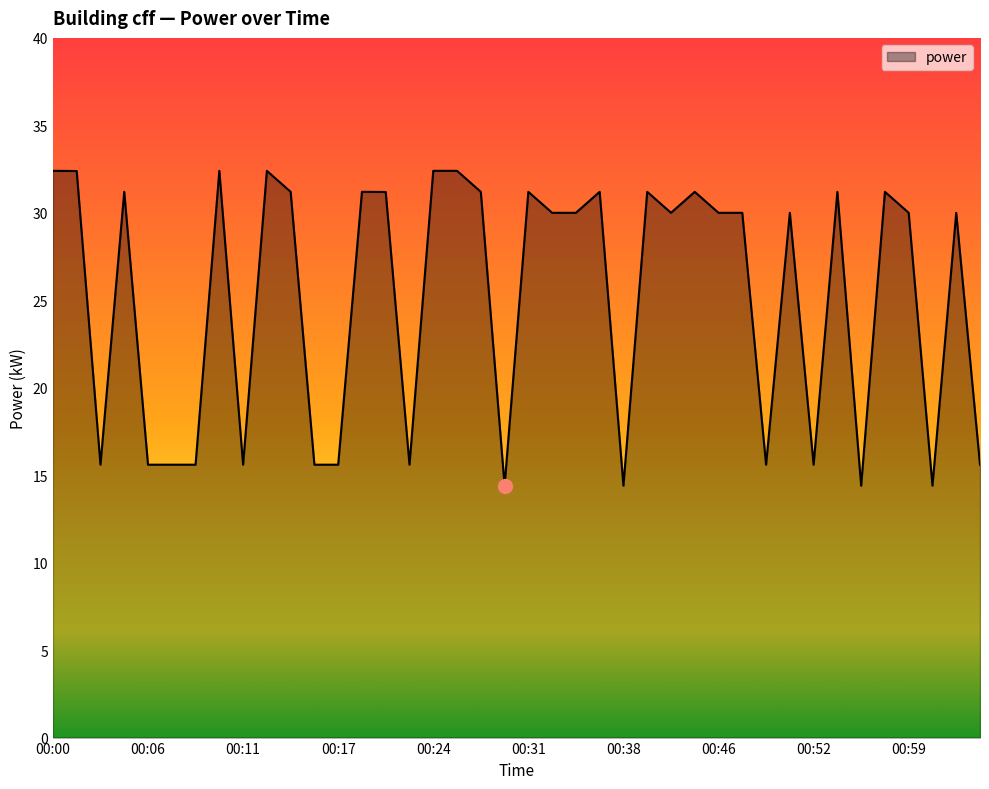

What is the minimum value shown in the chart?

14.4